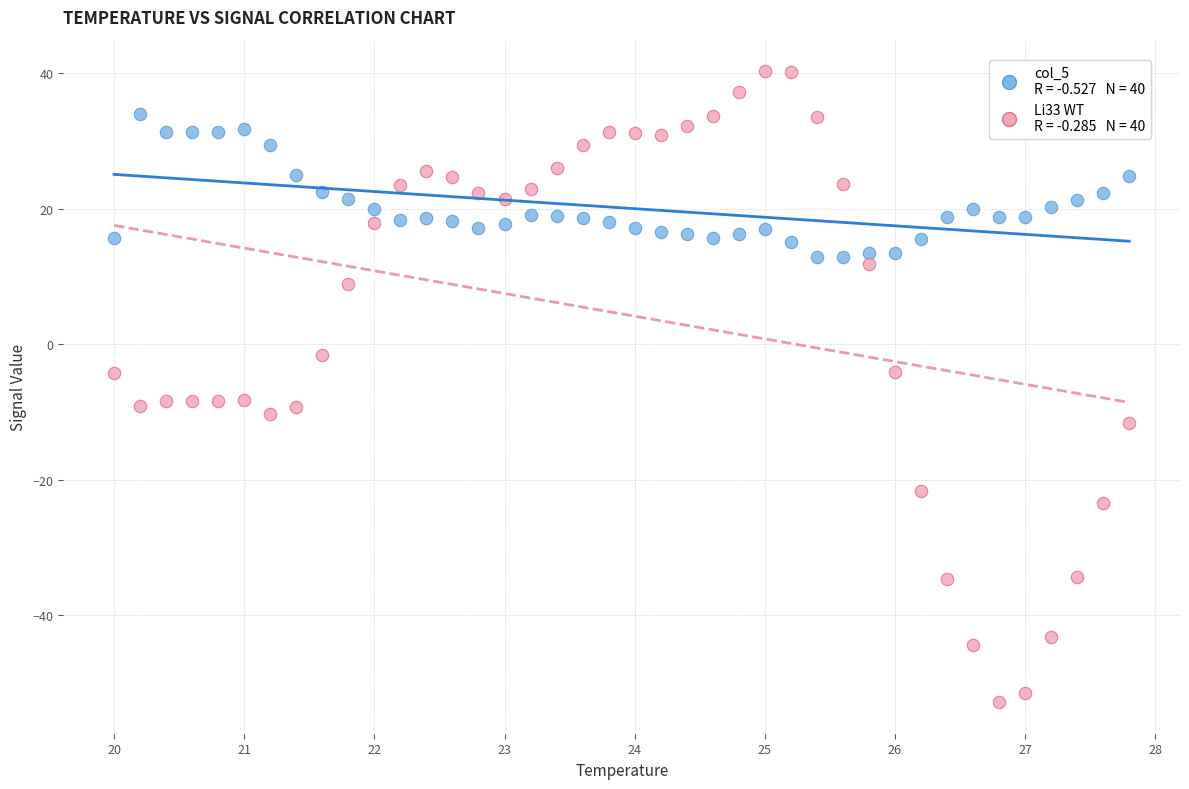

Across all data points, what is the range of X values (max minus min)?

7.8